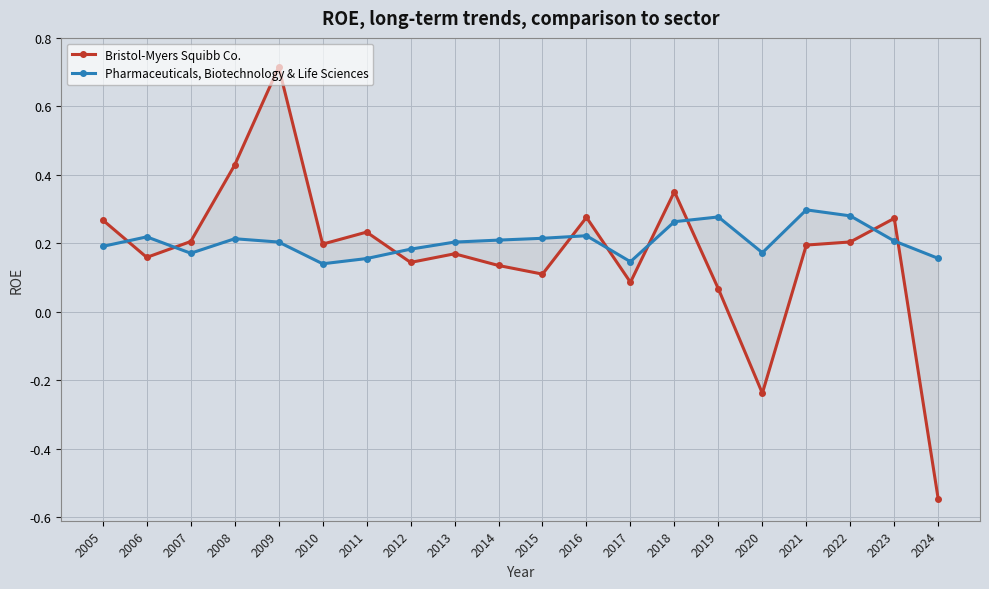

Reading right to left, transcribe all the data shown in this chart.

Bristol-Myers Squibb Co.: 2024=-0.5	2023=0.3	2022=0.2	2021=0.2	2020=-0.2	2019=0.1	2018=0.4	2017=0.1	2016=0.3	2015=0.1	2014=0.1	2013=0.2	2012=0.1	2011=0.2	2010=0.2	2009=0.7	2008=0.4	2007=0.2	2006=0.2	2005=0.3
Pharmaceuticals, Biotechnology & Life Sciences: 2024=0.2	2023=0.2	2022=0.3	2021=0.3	2020=0.2	2019=0.3	2018=0.3	2017=0.1	2016=0.2	2015=0.2	2014=0.2	2013=0.2	2012=0.2	2011=0.2	2010=0.1	2009=0.2	2008=0.2	2007=0.2	2006=0.2	2005=0.2